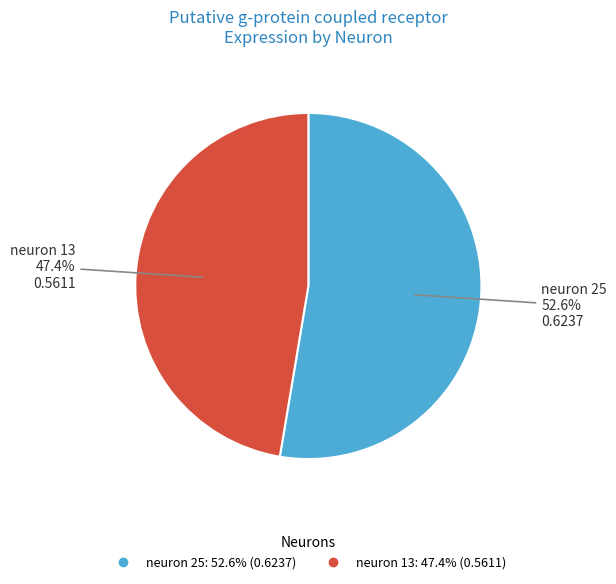

True or false: neuron 13 accounts for 54% of the total.

False